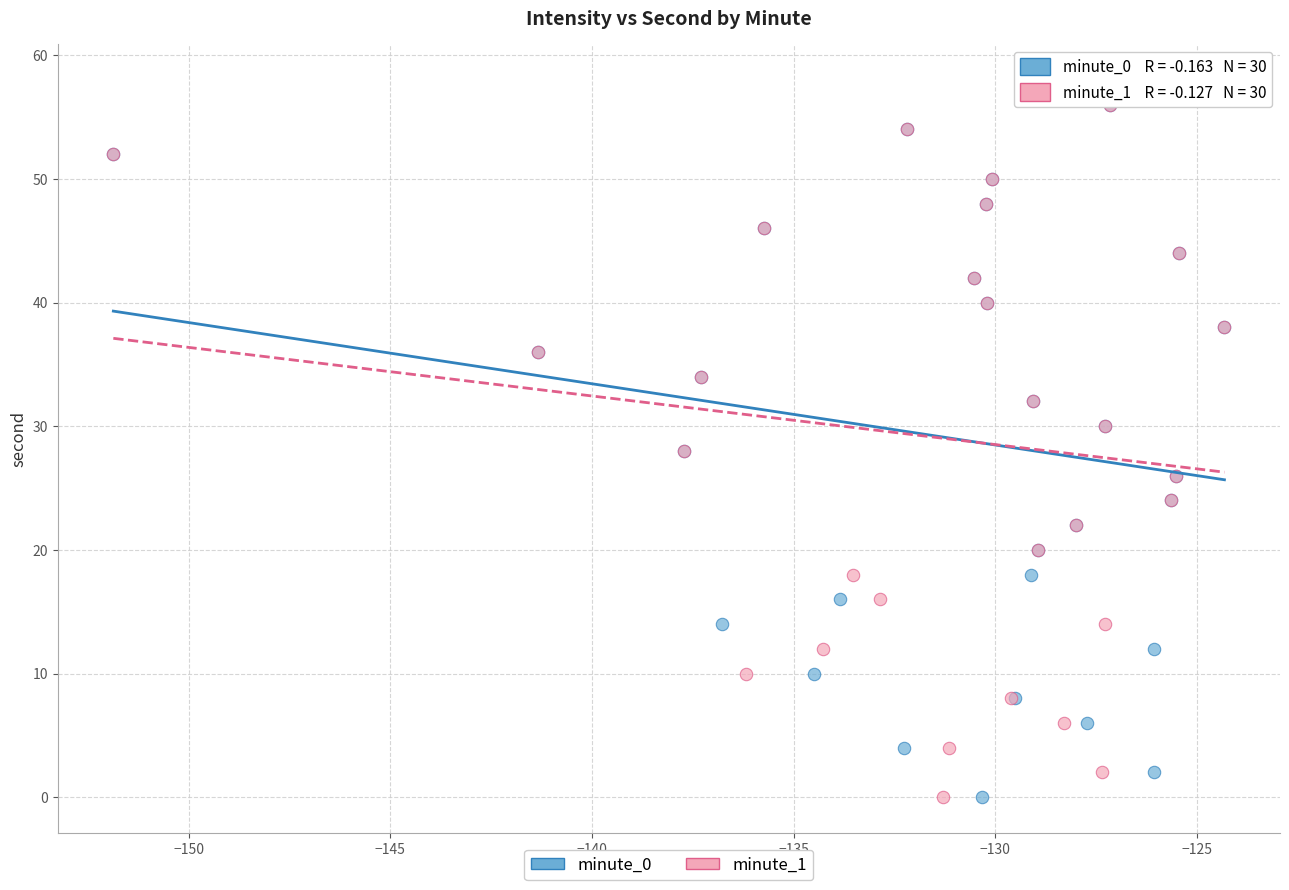

What are all the series names shown in the legend?

minute_0, minute_1